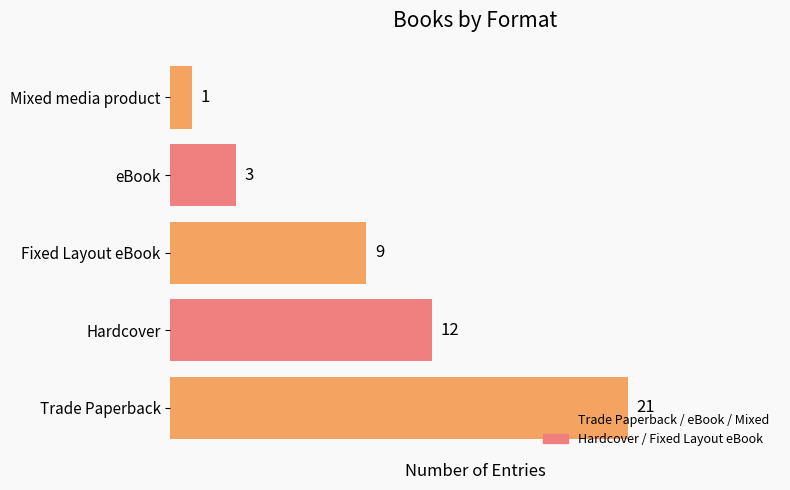

What is the change in value from Hardcover to eBook?

-9